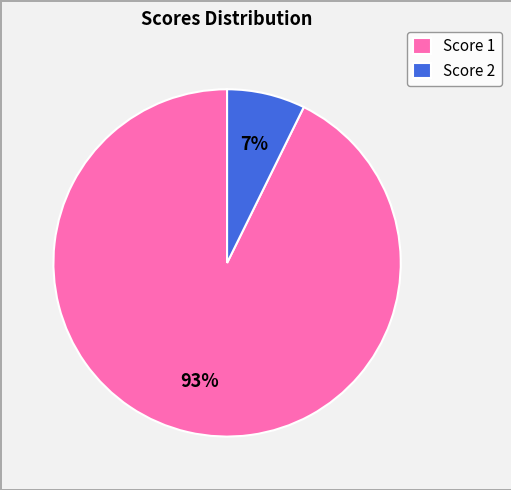

Which category has the smallest portion of the pie?

Score 2